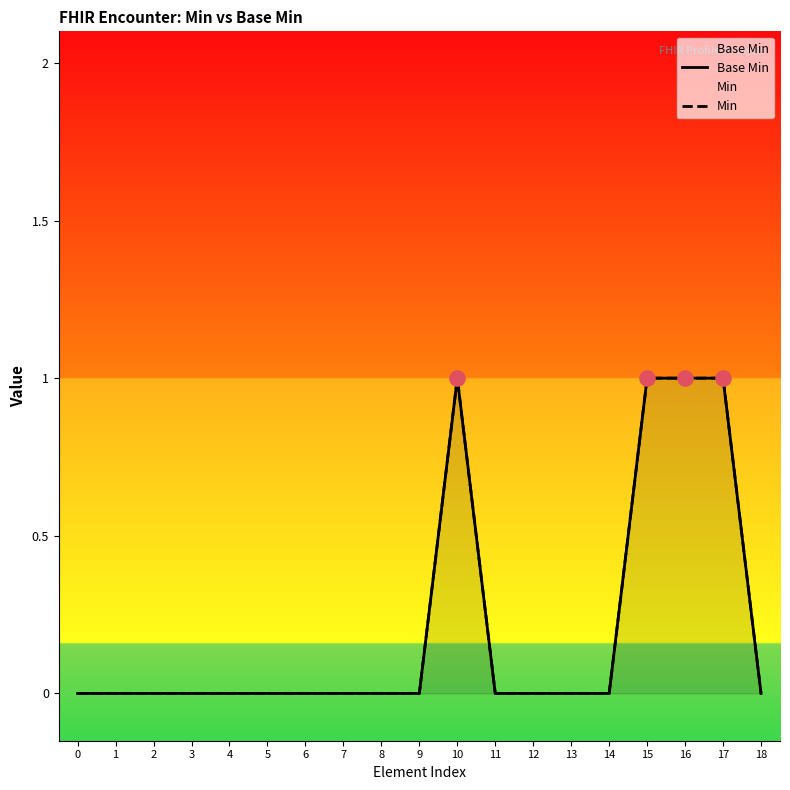

At which category is the sum across all series the highest?

10